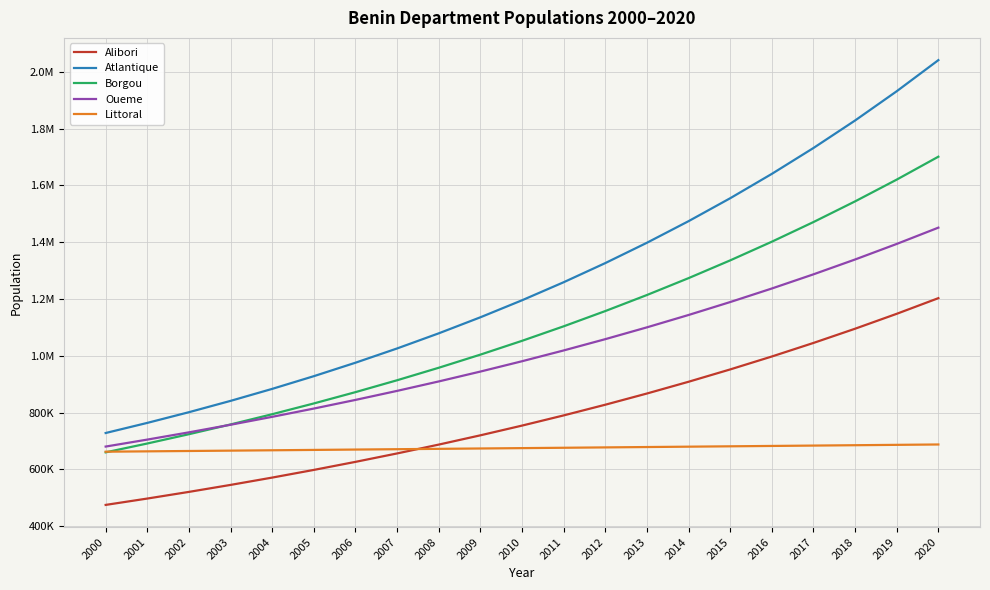

The Borgou series shows 2966225.7 at 2020. True or false?

False